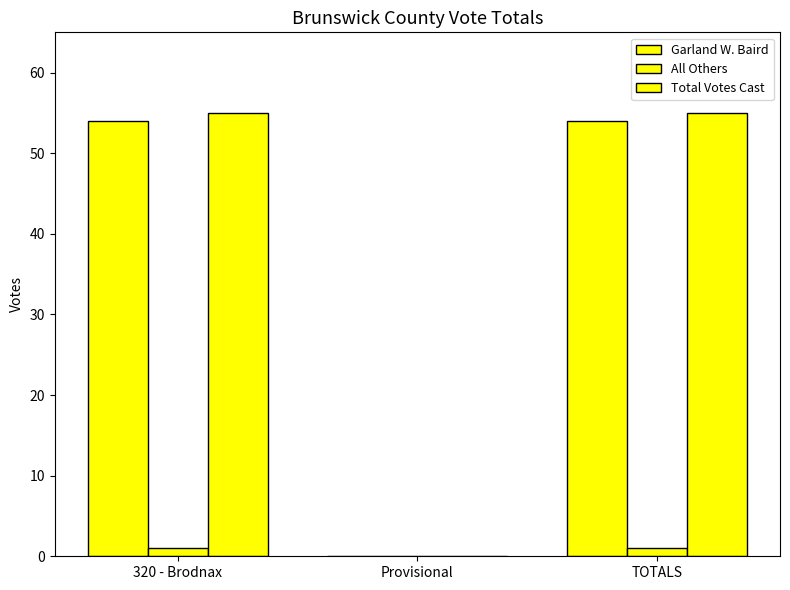

What is the label of the 2nd bar from the left?

Provisional